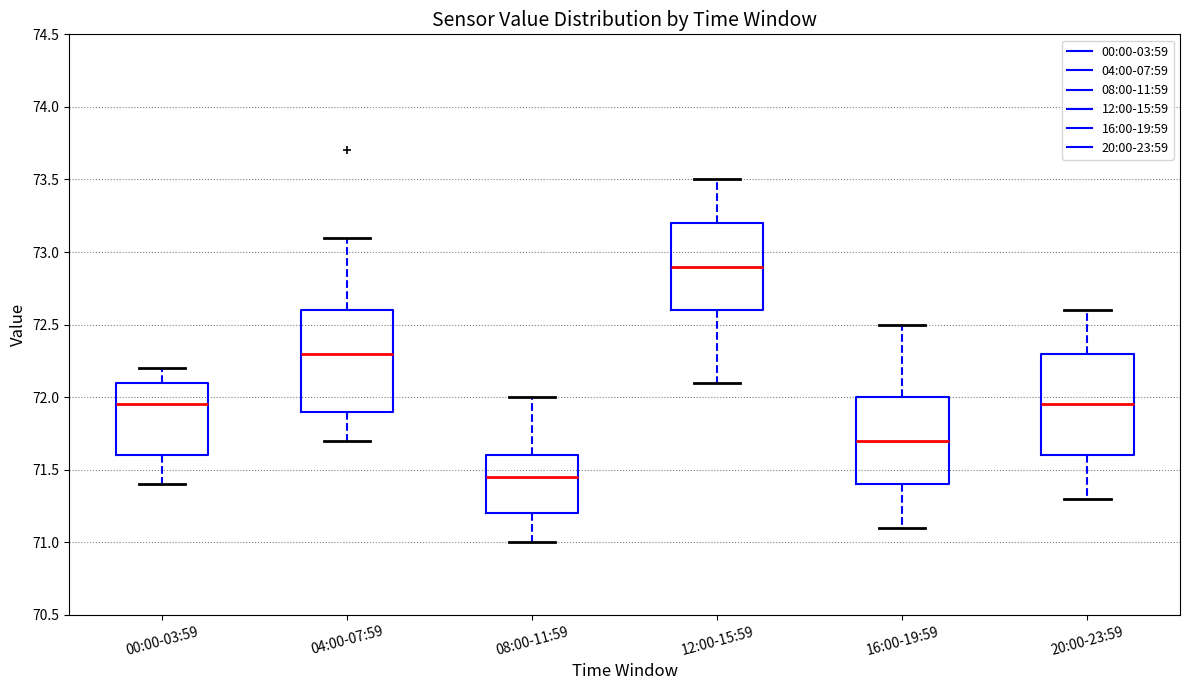

Reading left to right, read every box against the y-axis: the position of its median line, the range the box covers, and the ends of its whiskers. The values are not printed on the chart, so give them approximately, as read against the axis.

00:00-03:59: median 71.95, box 71.60 to 72.10, whiskers 71.40 to 72.20
04:00-07:59: median 72.30, box 71.90 to 72.60, whiskers 71.70 to 73.10
08:00-11:59: median 71.45, box 71.20 to 71.60, whiskers 71.00 to 72.00
12:00-15:59: median 72.90, box 72.60 to 73.20, whiskers 72.10 to 73.50
16:00-19:59: median 71.70, box 71.40 to 72.00, whiskers 71.10 to 72.50
20:00-23:59: median 71.95, box 71.60 to 72.30, whiskers 71.30 to 72.60